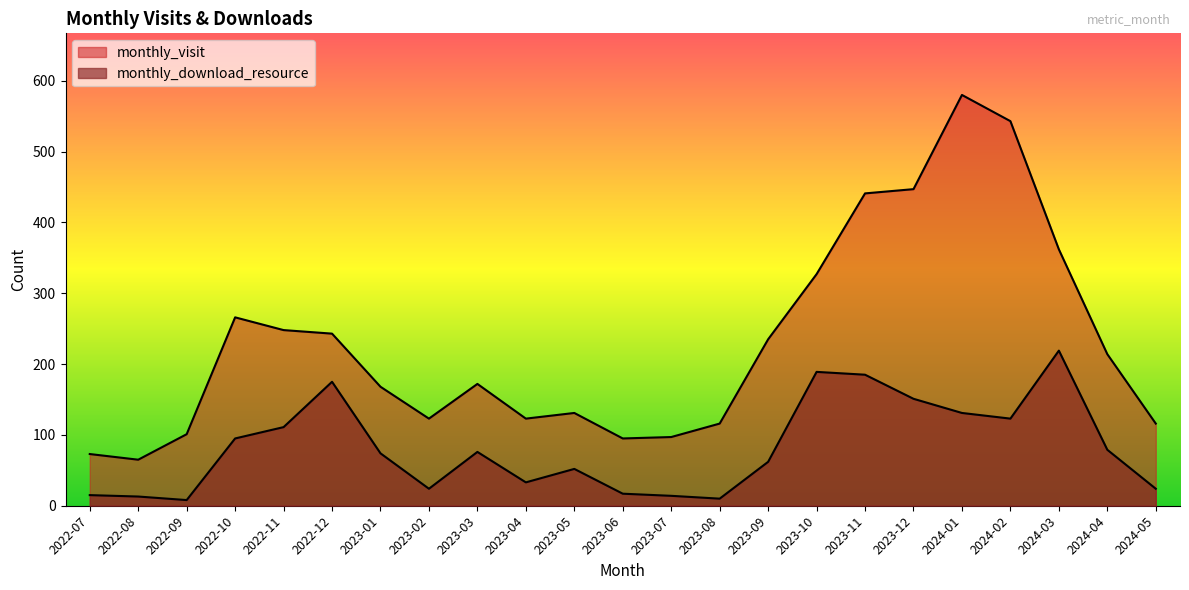

What is the sum of the monthly_visit values at 2022-11 and 2023-03?

420